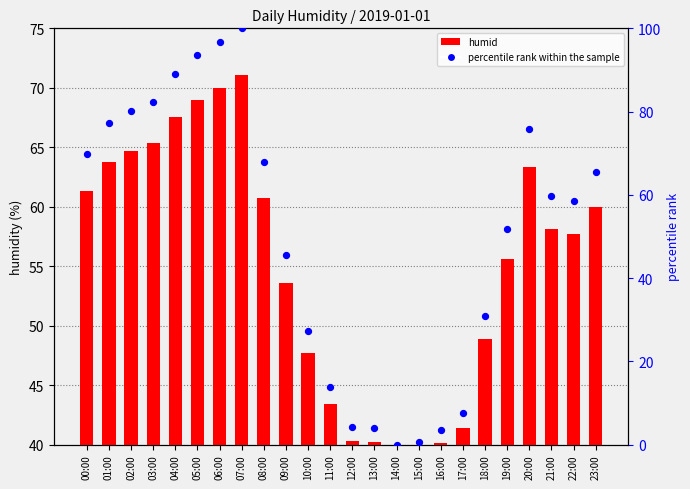

Which series has the largest total across all categories?

humid